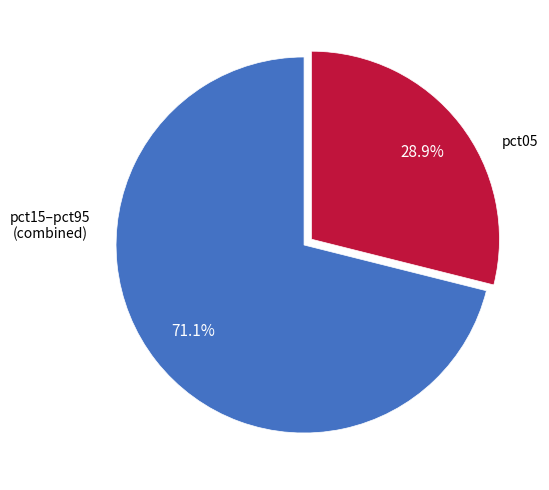

Is there a majority slice in this chart?

Yes